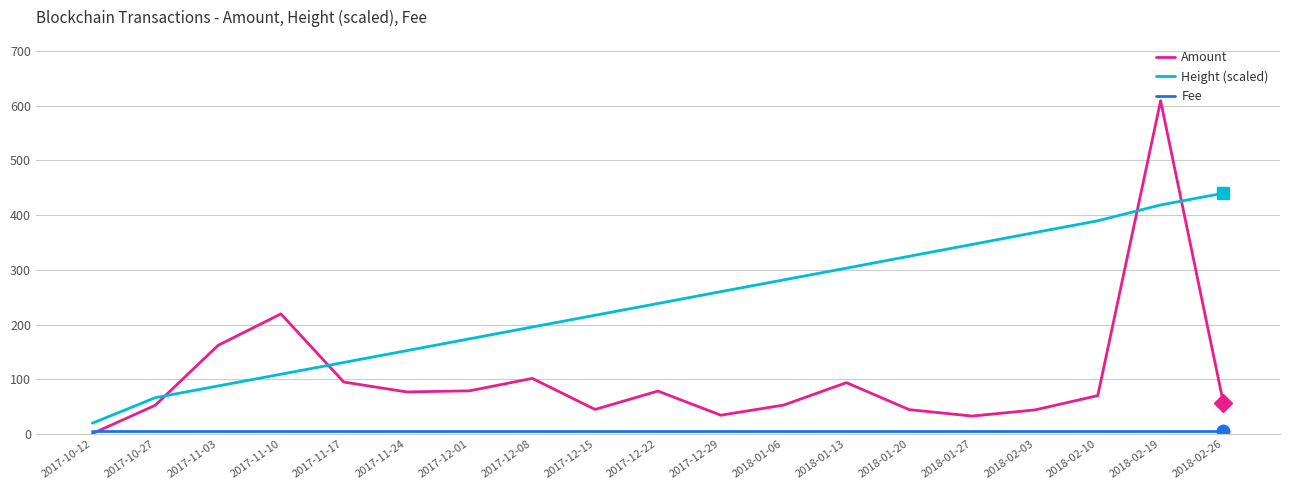

Is it true that Amount equals 19.2 at 2017-11-17?

False